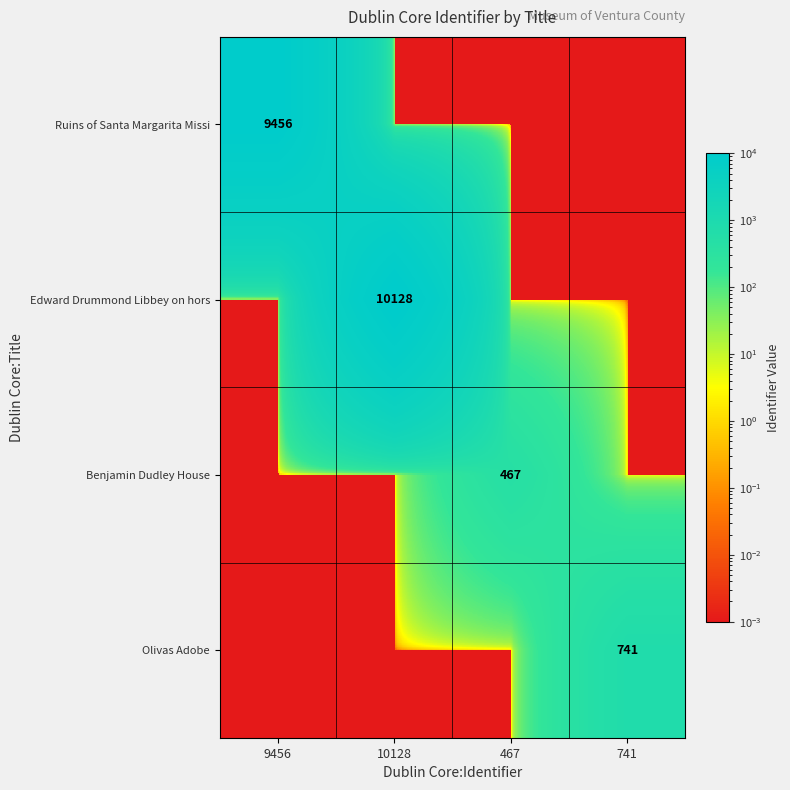

True or false: Ruins of Santa Margarita Missi has a value of 9456.0 at 9456.

True